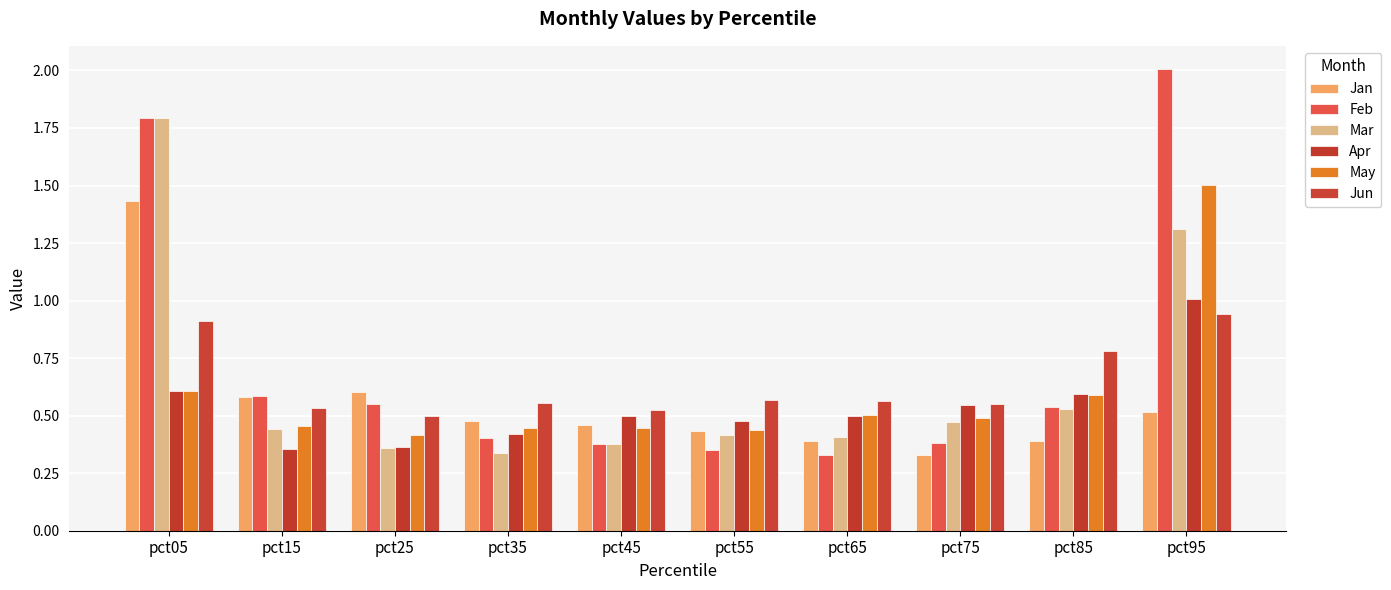

What is the total value across all series at pct95?

7.3